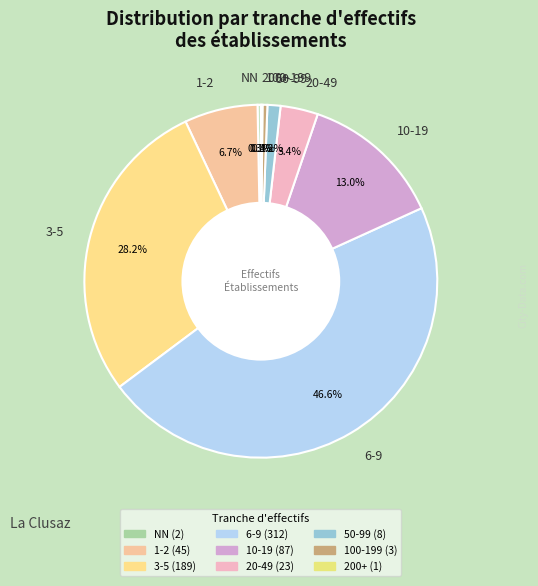

What is the ratio of the value at 50-99 to the value at 100-199?

2.7